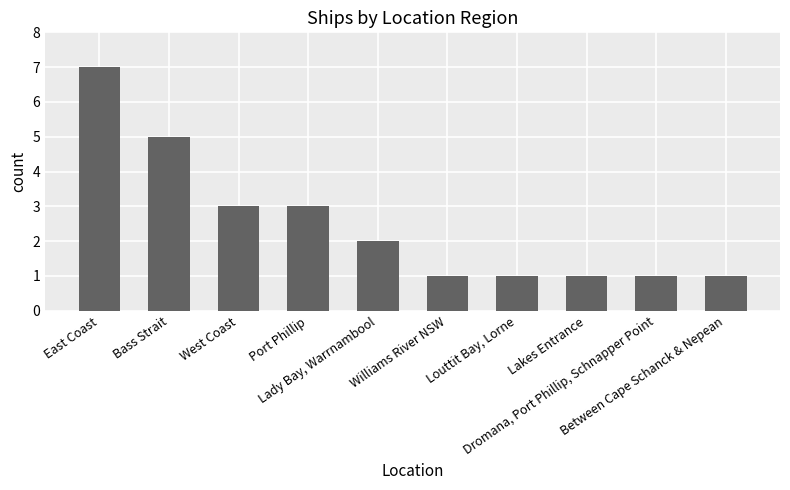

What is the maximum value shown in the chart?

7